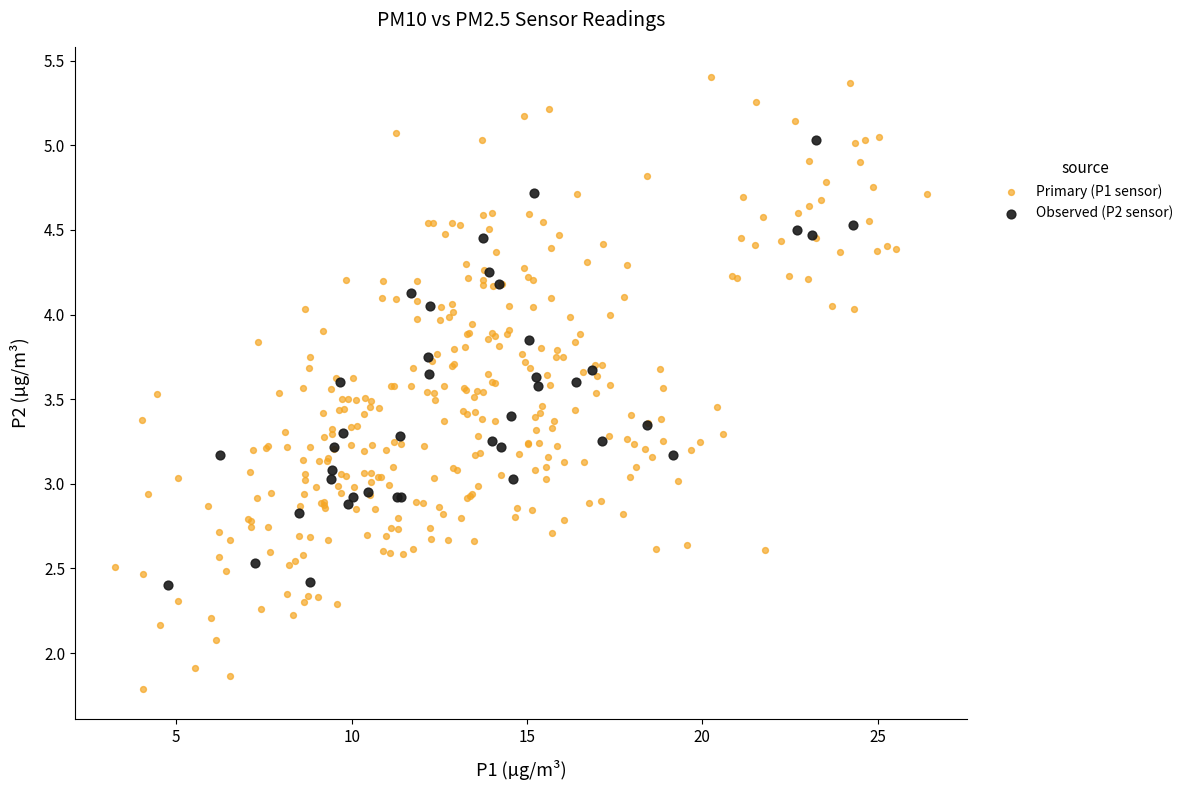

Which series reaches the minimum Y coordinate?

Primary (P1 sensor)